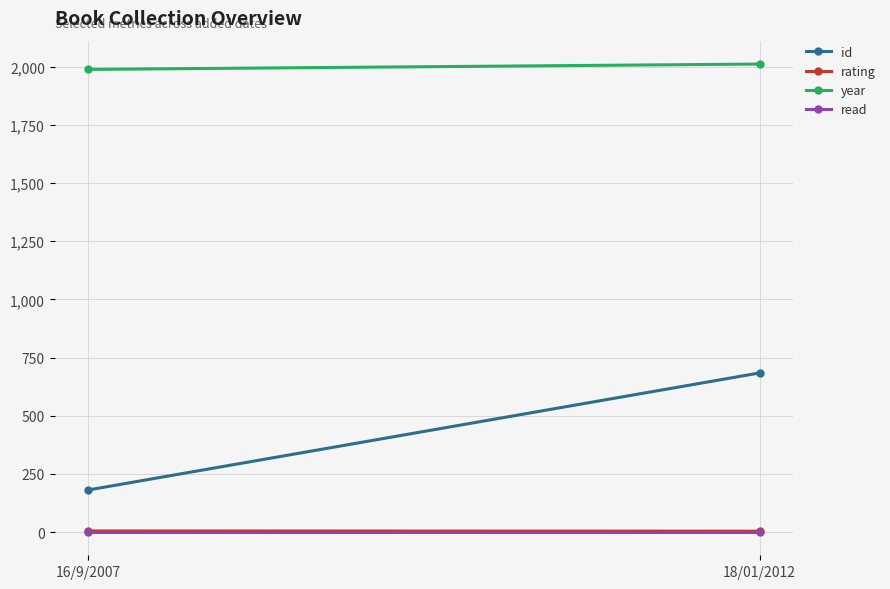

What is the smallest value displayed?

1